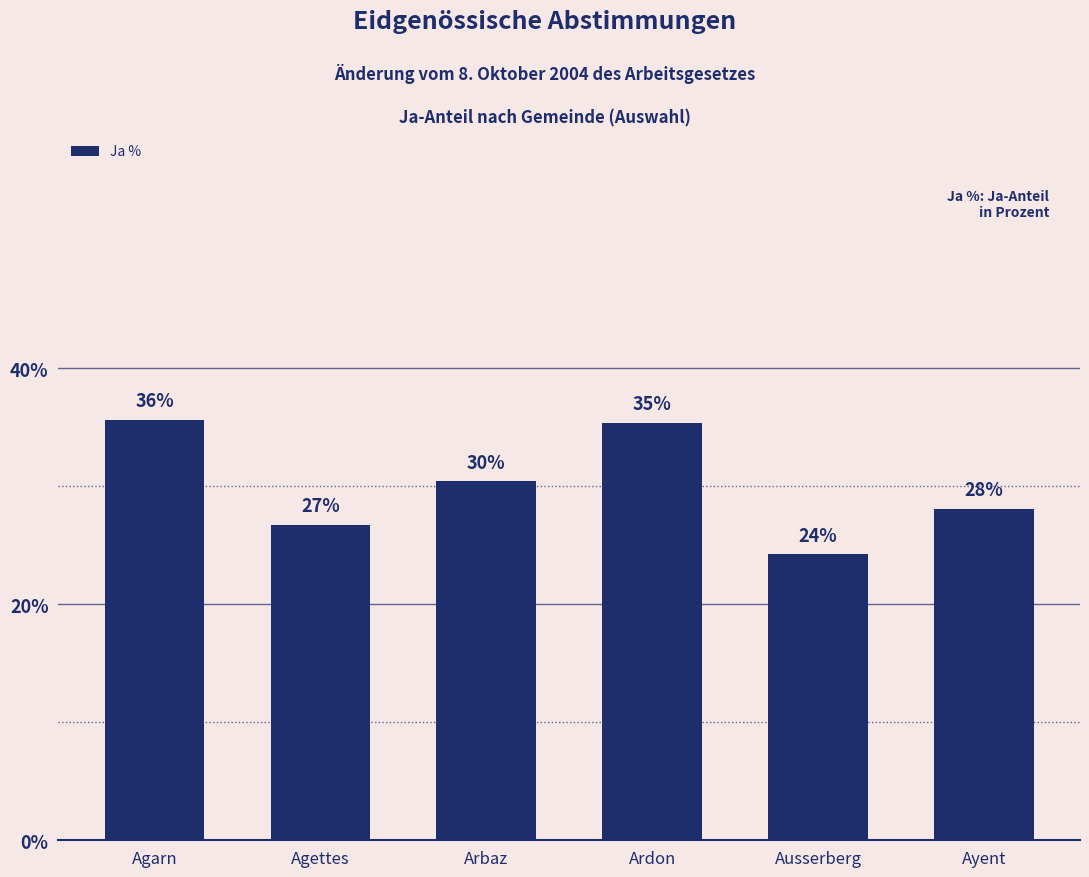

Does the chart contain stacked bars?

No